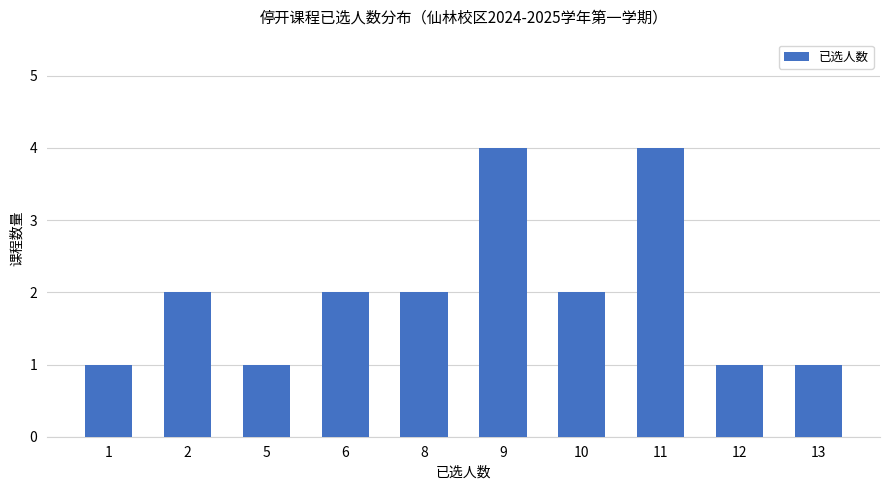

What is the ratio of the value at 9 to the value at 10?

2.0